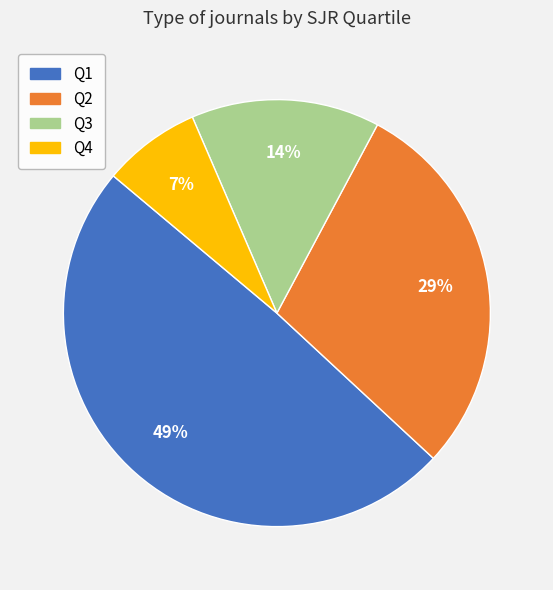

The Q2 slice represents 29% of the pie. True or false?

True